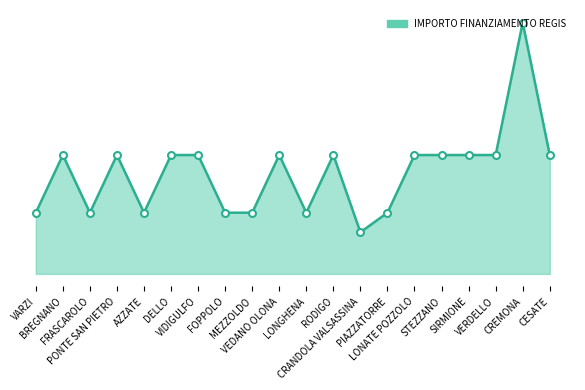

Does the chart display data point markers on the line(s)?

No